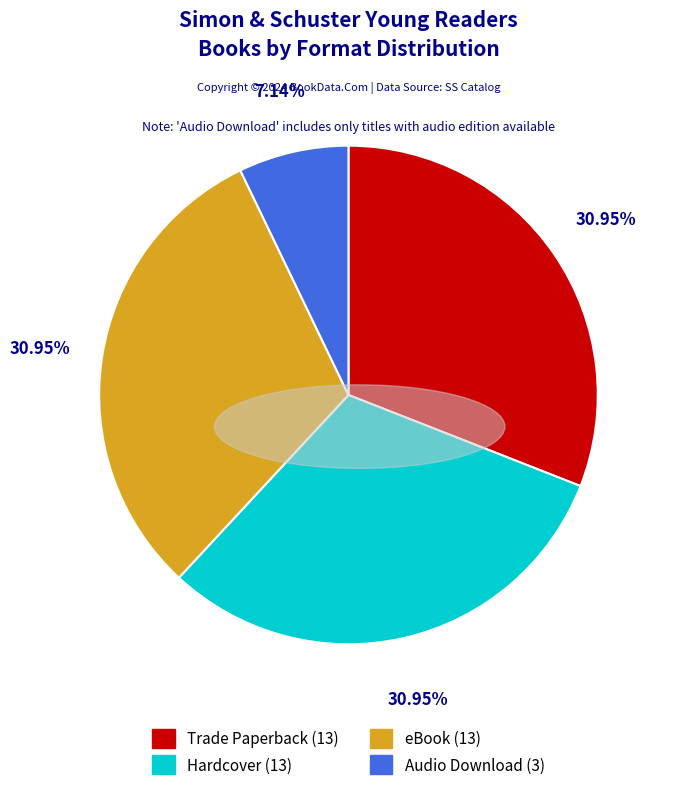

Approximately how many times larger is the value at Trade Paperback compared to Hardcover?

1.0